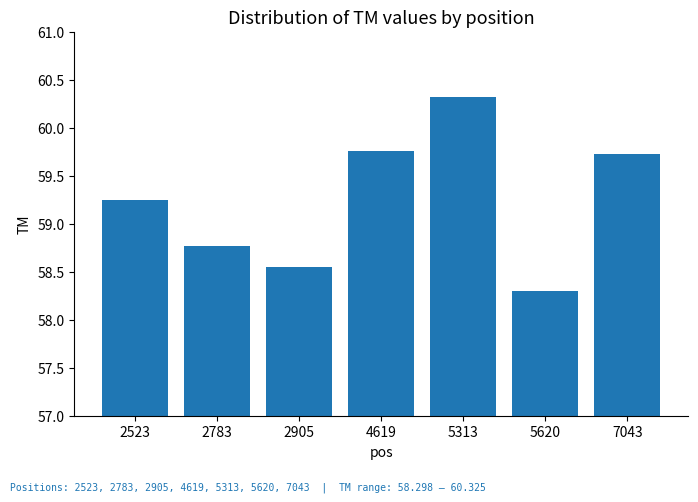

What is the smallest value displayed?

58.3